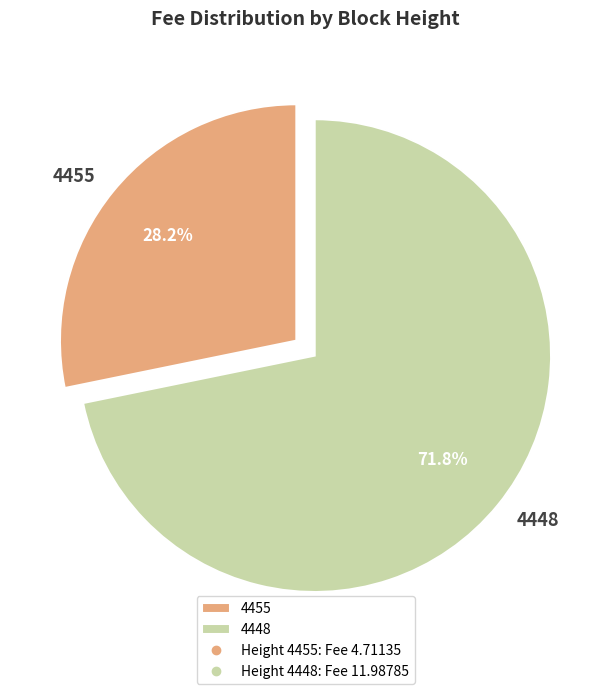

Is it true that 4455 is 17% of the pie?

False